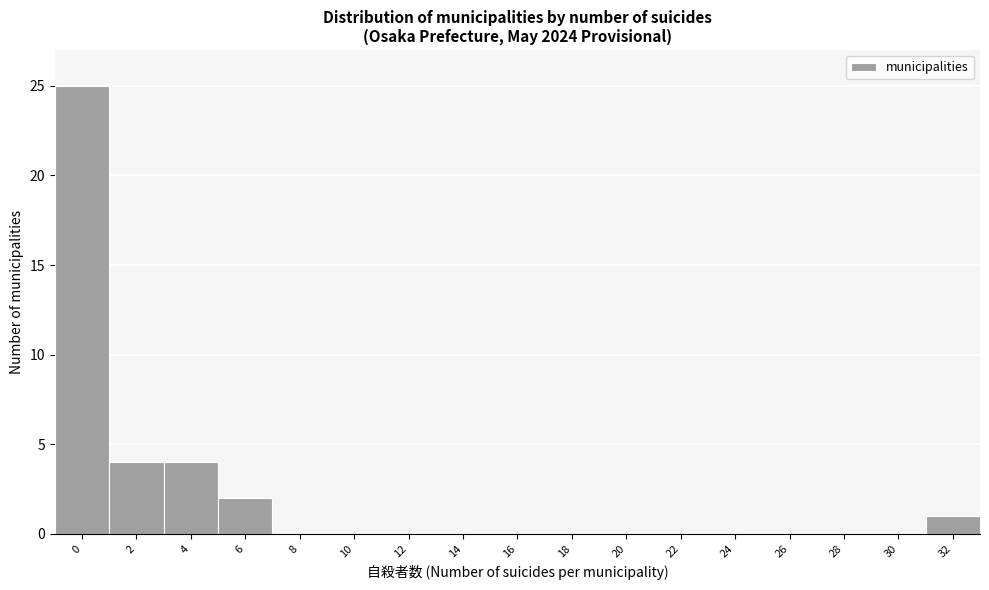

Reading left to right, what are all the values shown in this chart?

0=25	2=4	4=4	6=2	8=0	10=0	12=0	14=0	16=0	18=0	20=0	22=0	24=0	26=0	28=0	30=0	32=1